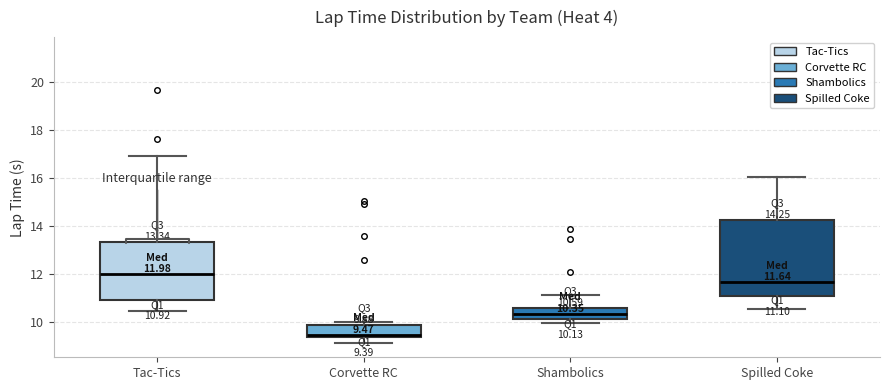

Which box has the highest median line?

Tac-Tics